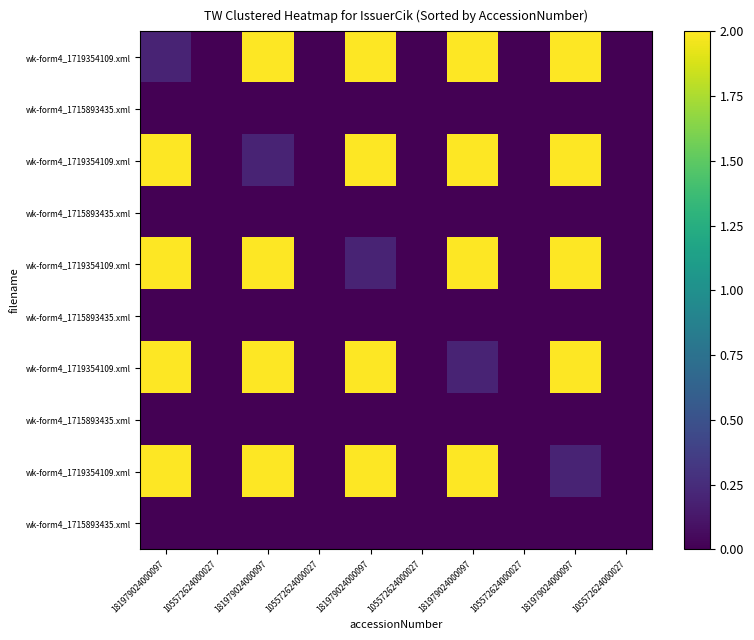

Between 105572624000027 and 181979024000097, which is larger?

181979024000097